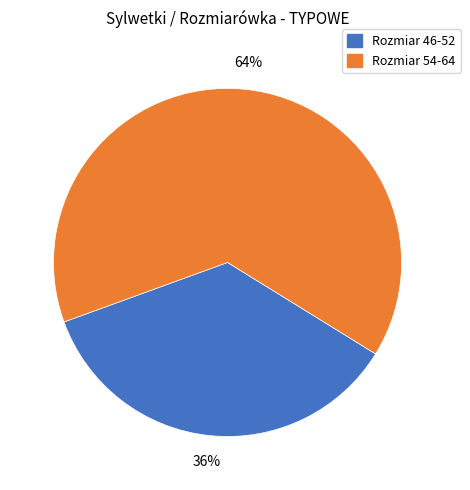

What is the ratio of the value at Rozmiar 54-64 to the value at Rozmiar 46-52?

1.8